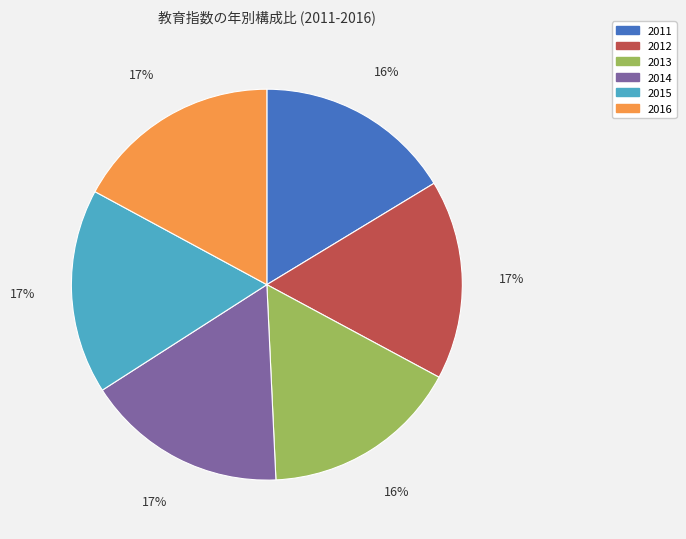

How many segments does this pie chart have?

6